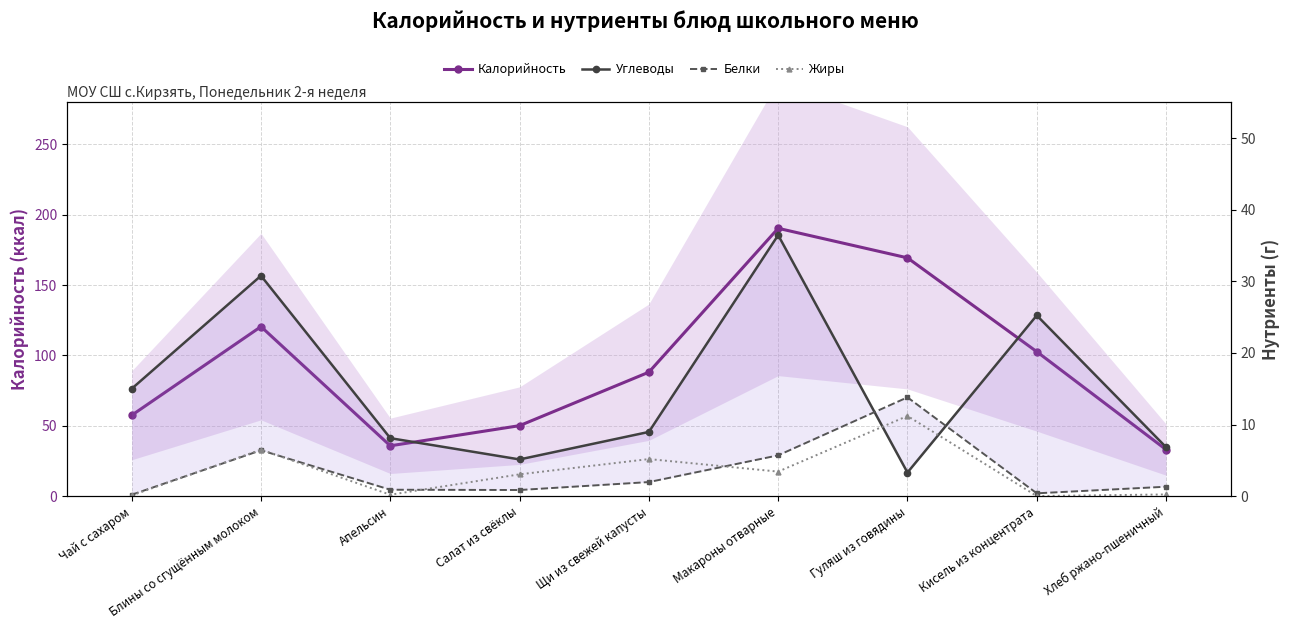

What is the difference between the Калорийность values at Гуляш из говядины and Апельсин?

133.6